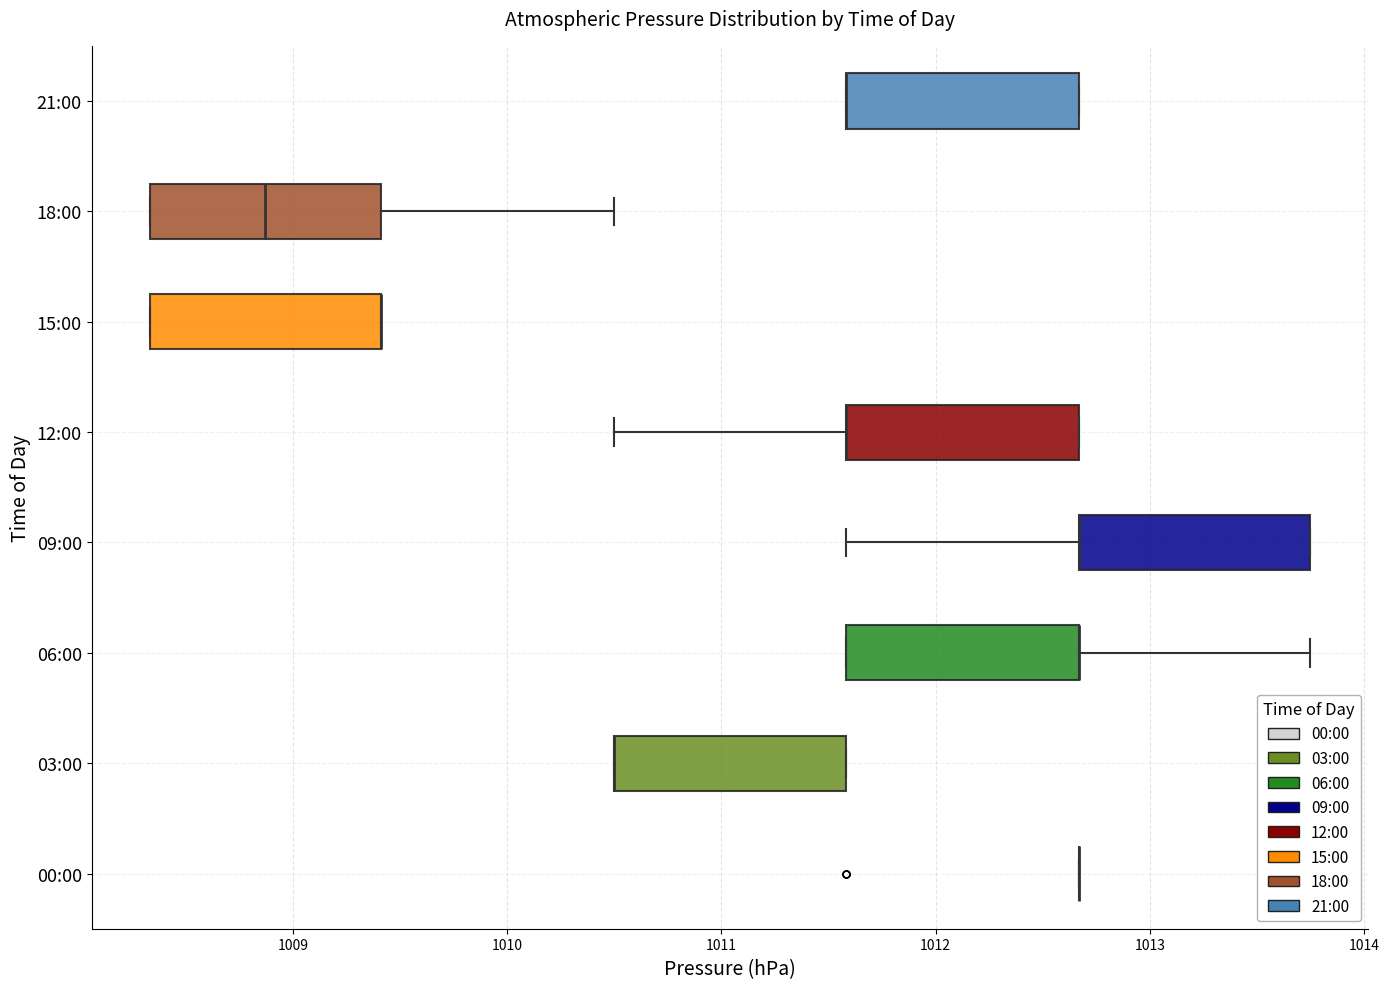

Where is the right edge of the box for 21:00 on the x-axis? The values are not printed on the chart, so give them approximately, as read against the axis.

1012.7